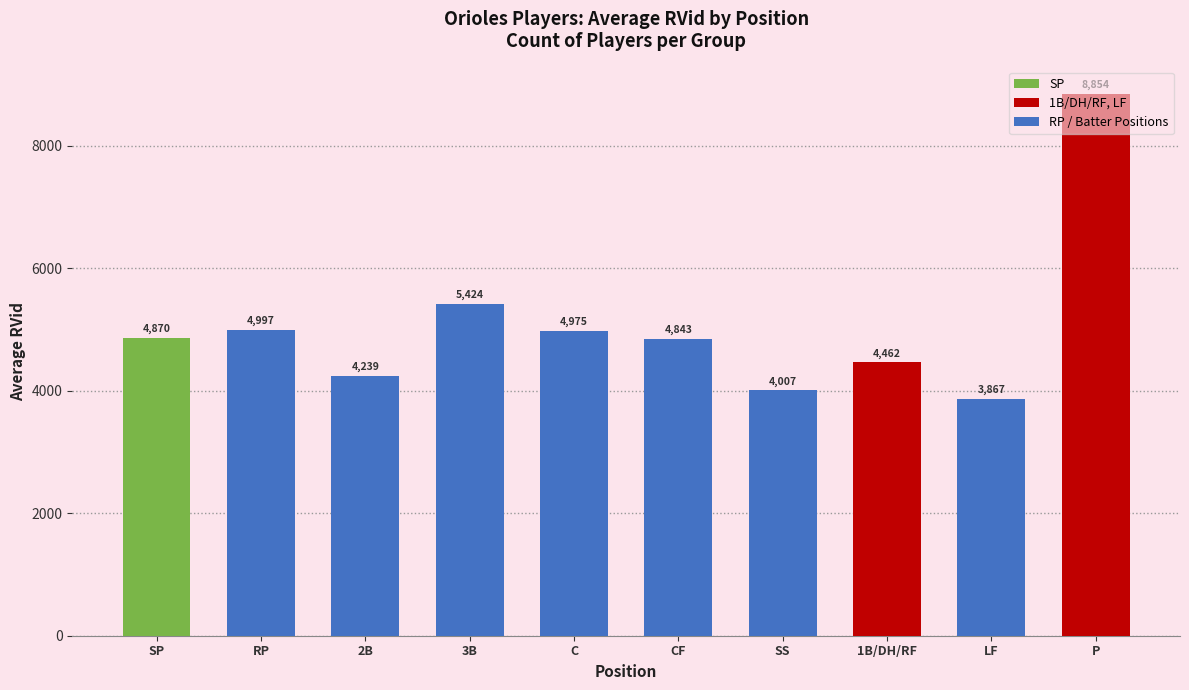

The chart shows a value of 4997 at RP. True or false?

True